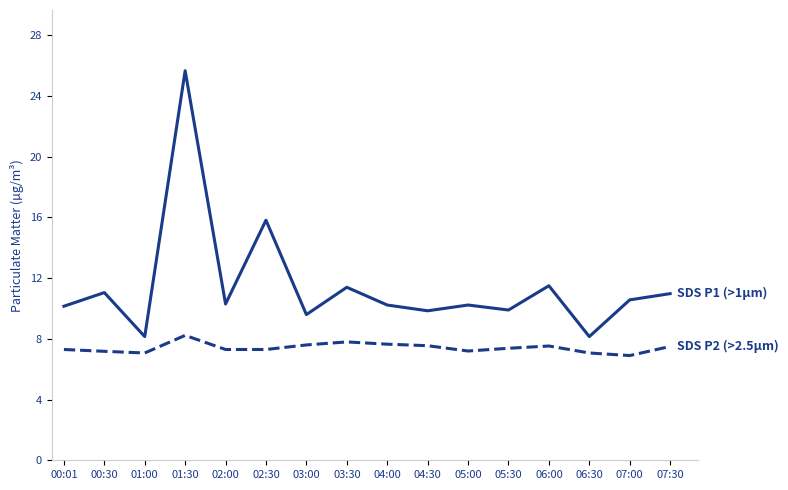

What is the greatest value displayed?

25.7